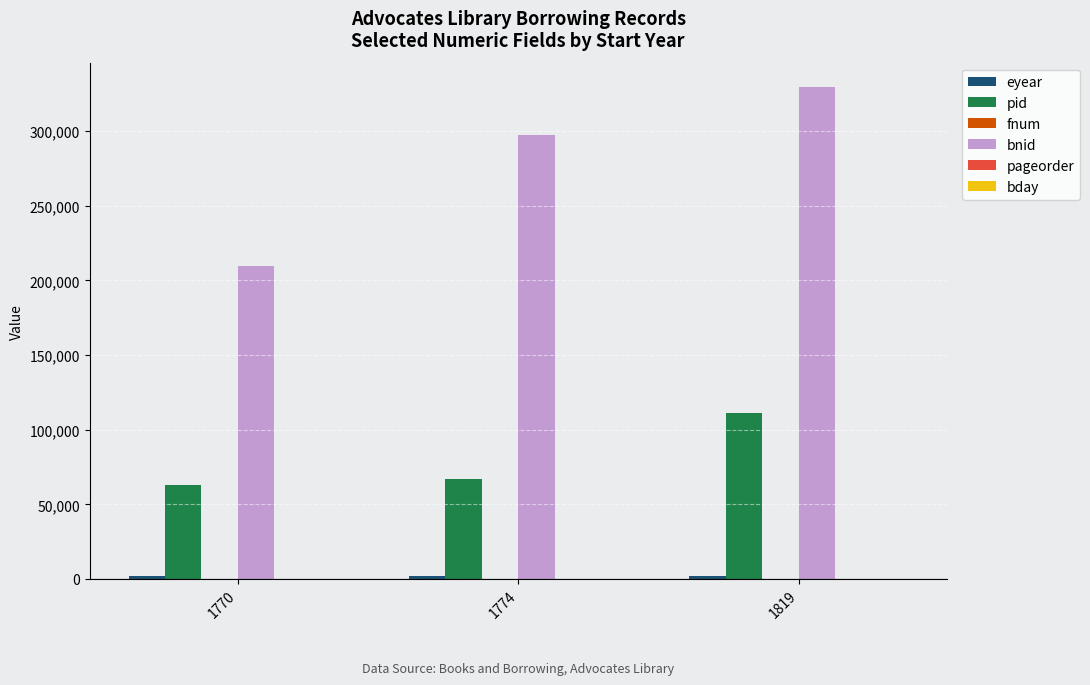

Which series changed the most between 1770 and 1819?

bnid